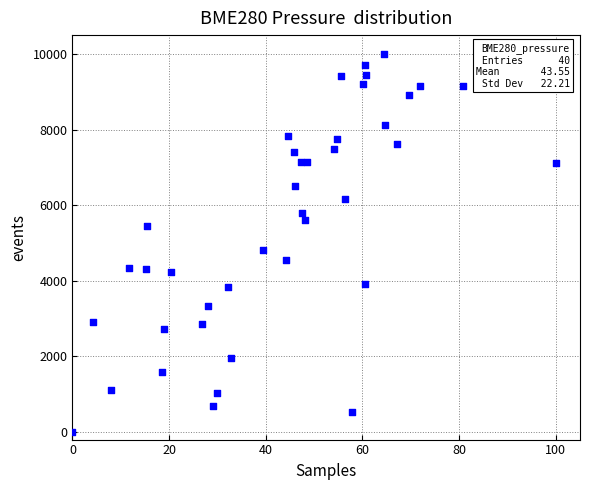

What Y value in the scatter plot is closest to 5000?

4805.7